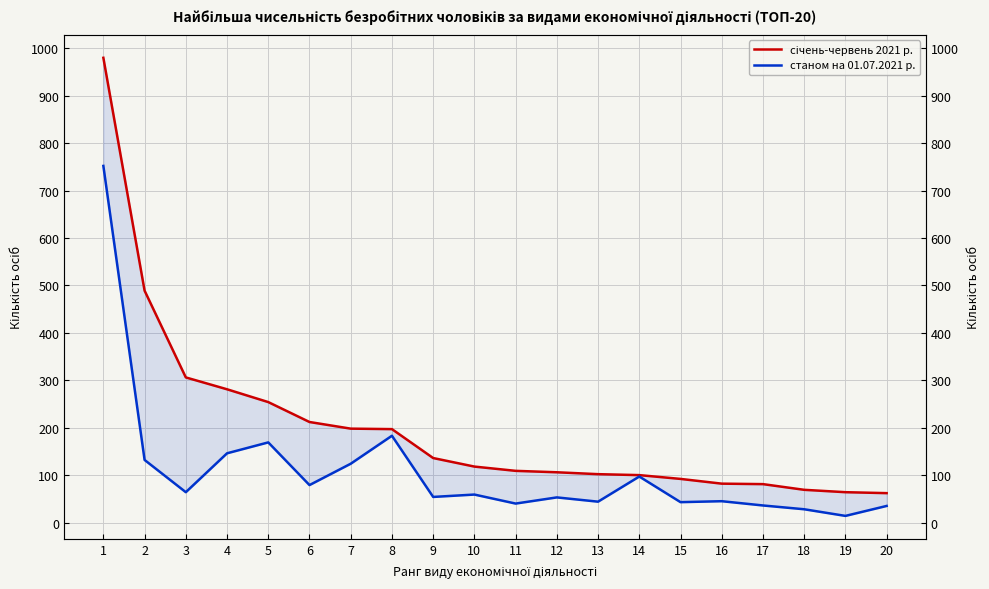

Reading left to right, list all the values displayed in this chart.

січень-червень 2021 р.: 1=980	2=489	3=306	4=281	5=254	6=212	7=198	8=197	9=136	10=118	11=109	12=106	13=102	14=100	15=92	16=82	17=81	18=69	19=64	20=62
станом на 01.07.2021 р.: 1=752	2=132	3=64	4=146	5=169	6=79	7=124	8=183	9=54	10=59	11=40	12=53	13=44	14=97	15=43	16=45	17=36	18=28	19=14	20=35